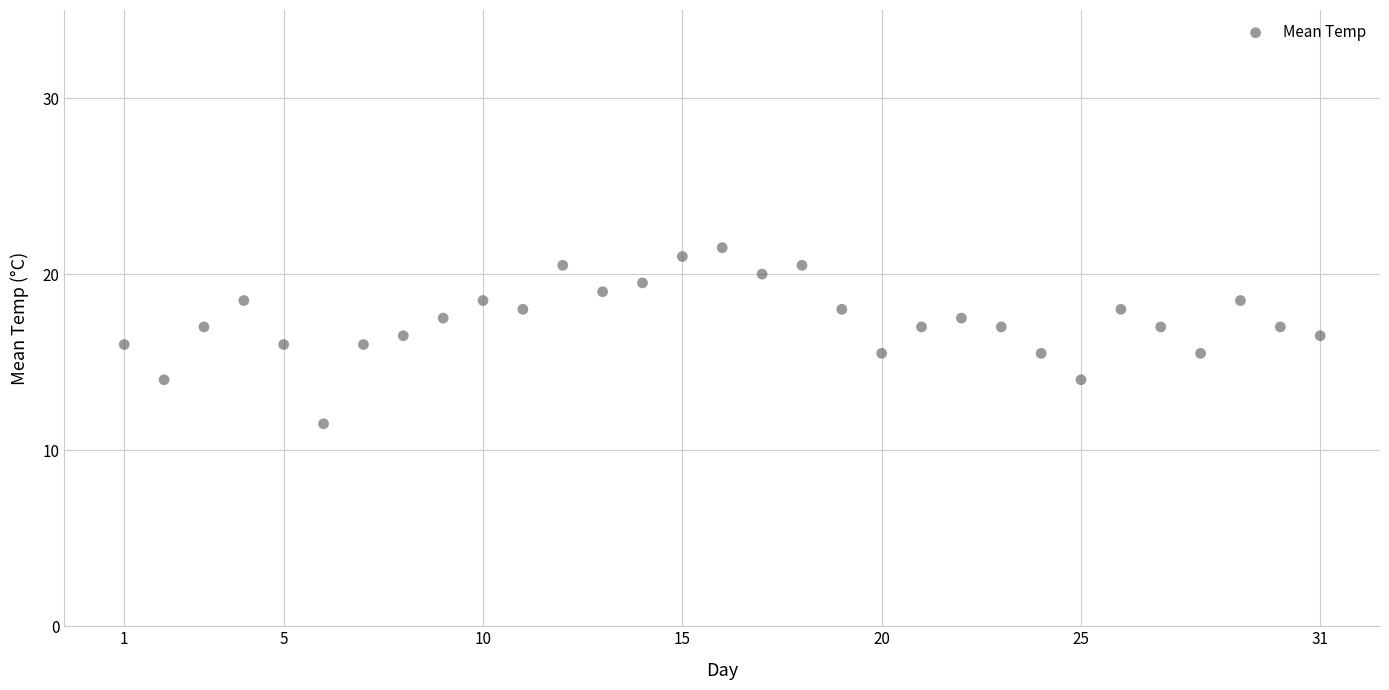

What is the range of Y values (max minus min)?

10.0